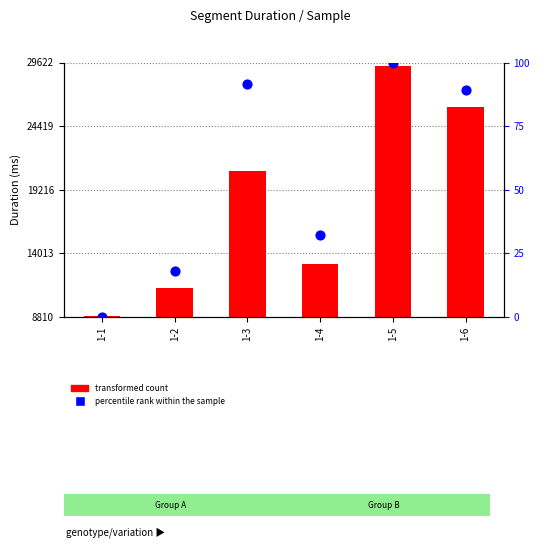

Which series has the largest Y range (max minus min)?

transformed count